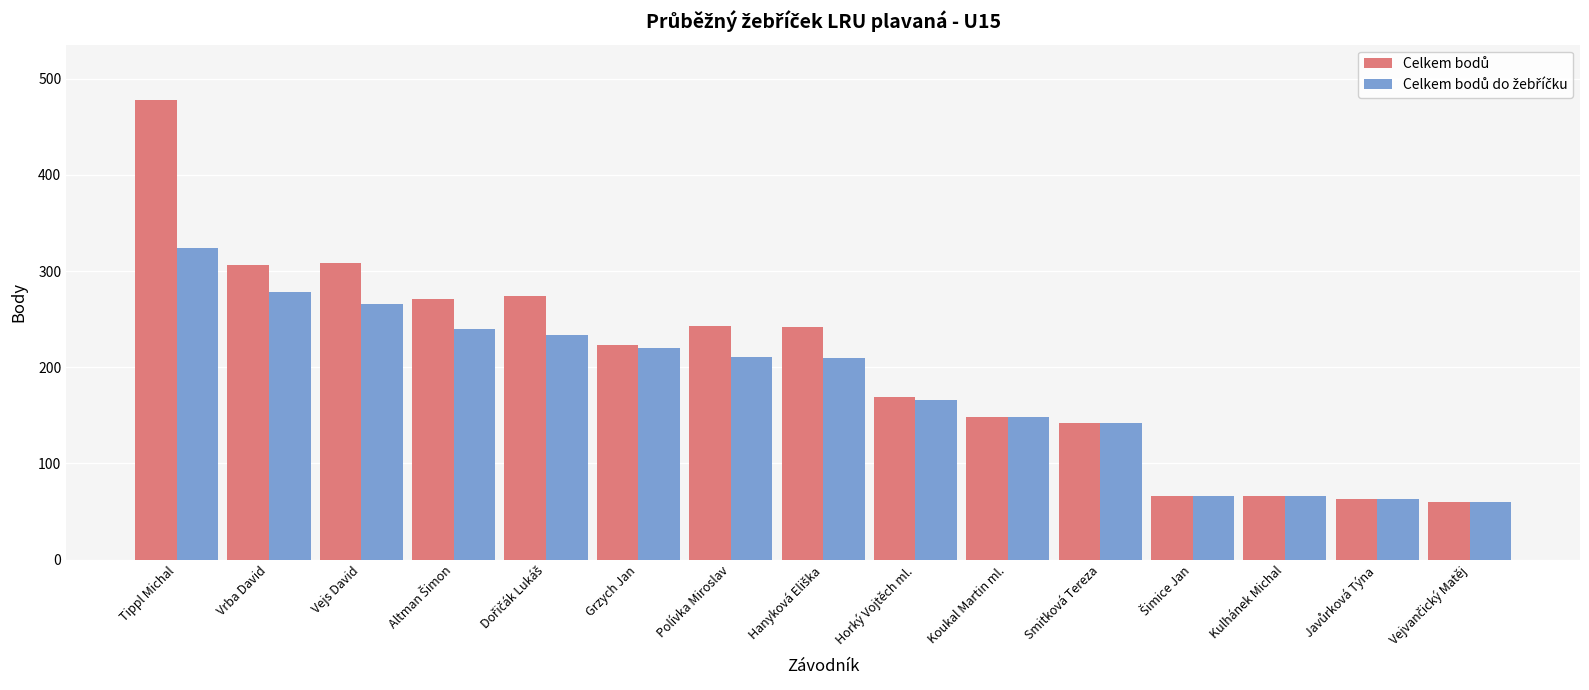

What is the smallest value displayed?

60